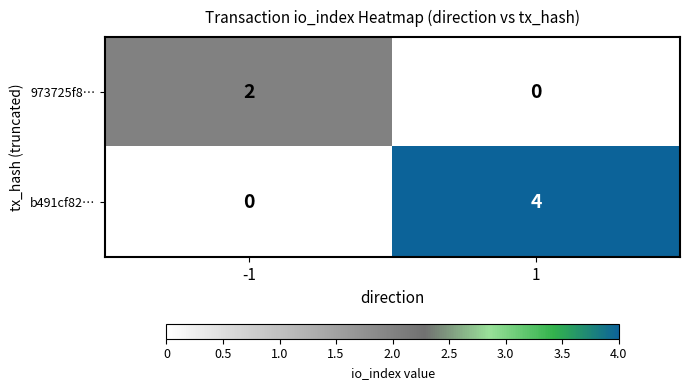

How many data points does each series have?

2